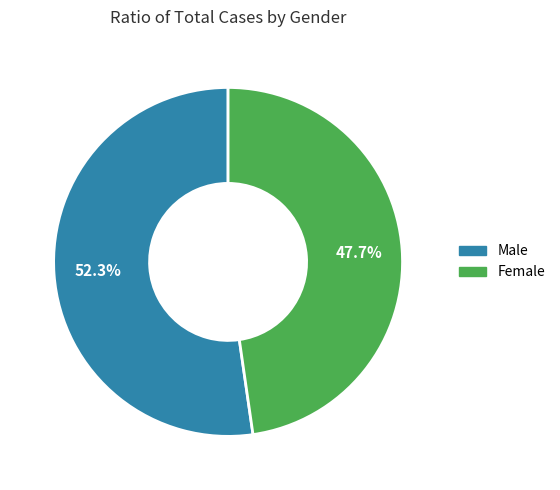

How many slices are in this pie chart?

2